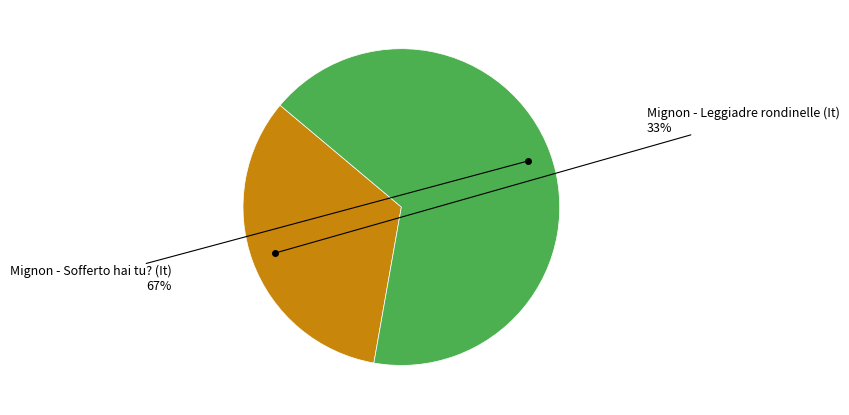

Count the number of slices in the pie.

2